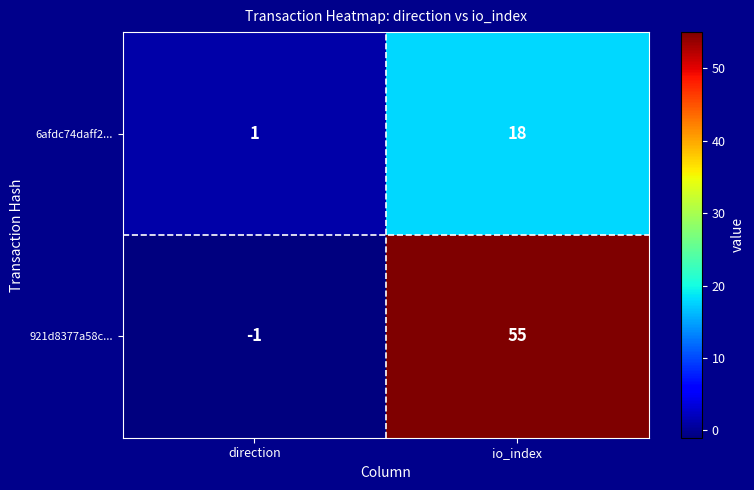

What is the difference between the highest and lowest values at io_index?

37